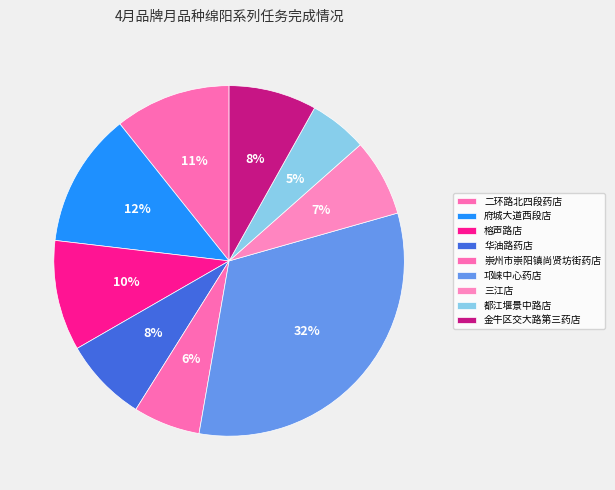

True or false: 崇州市崇阳镇尚贤坊街药店 accounts for 13% of the total.

False